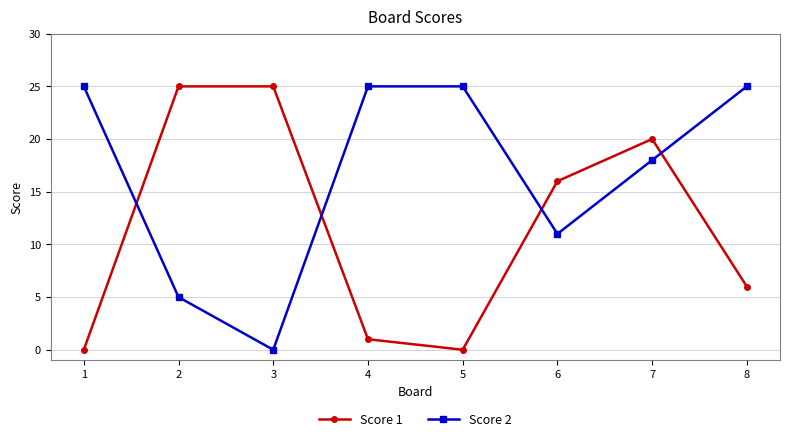

What is the total value across all series at 5?

25